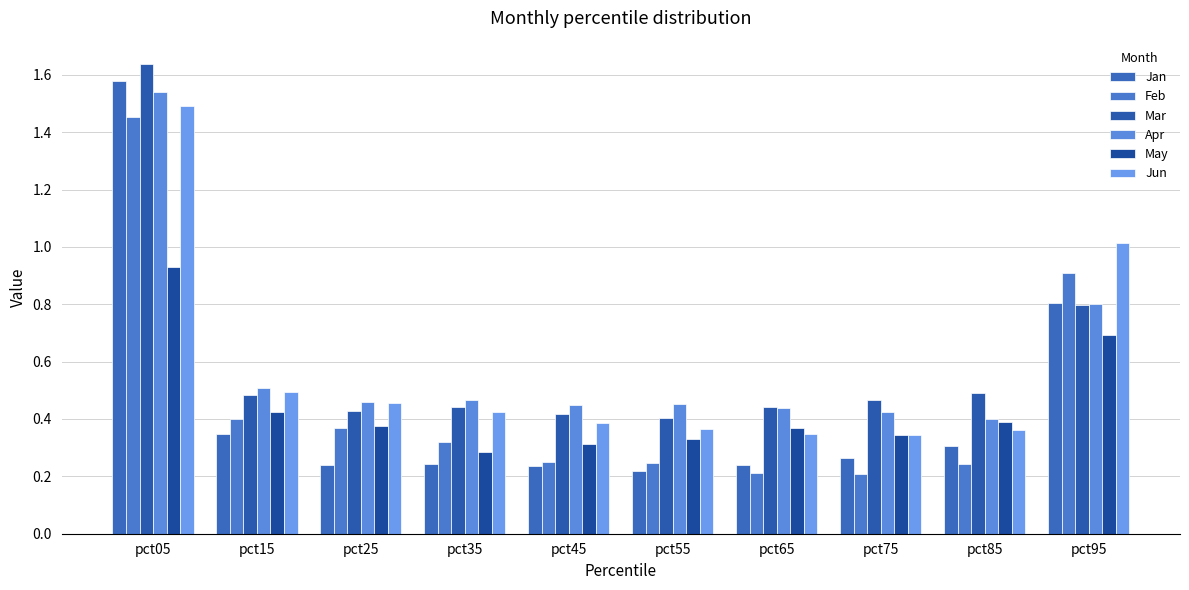

What is the difference between the second highest and second lowest values in the Apr series?

0.4